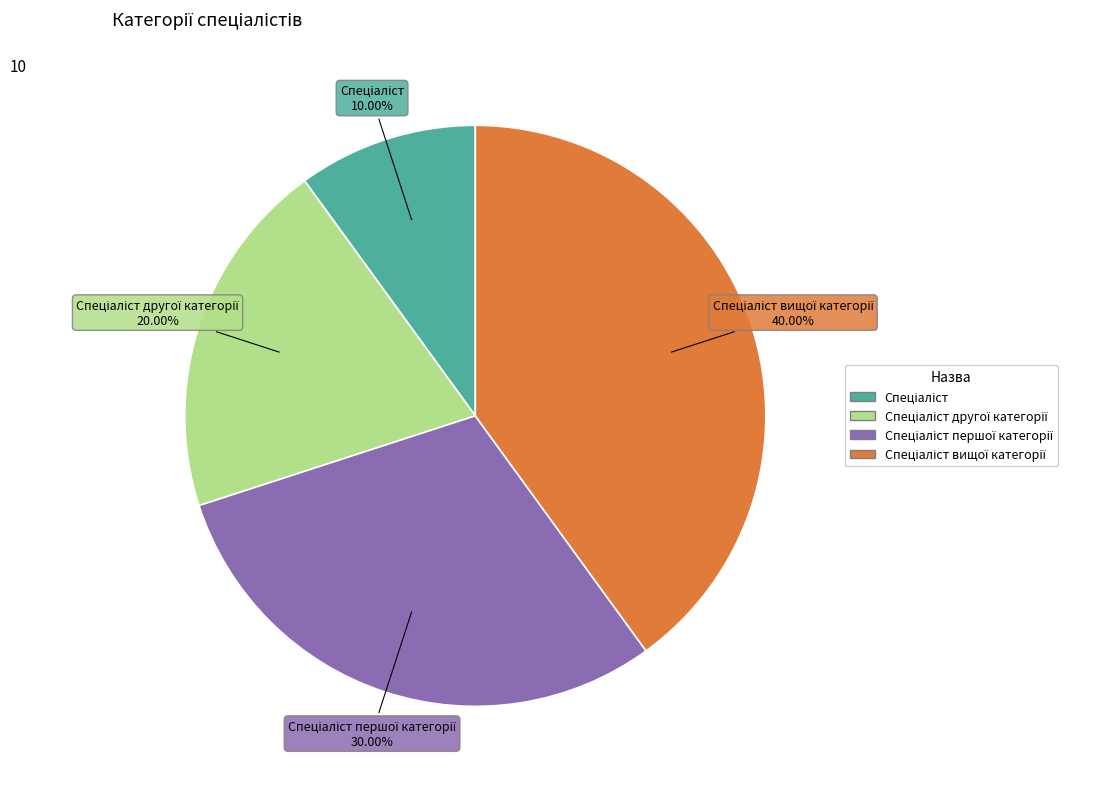

Is there any slice that represents more than half of the pie?

No